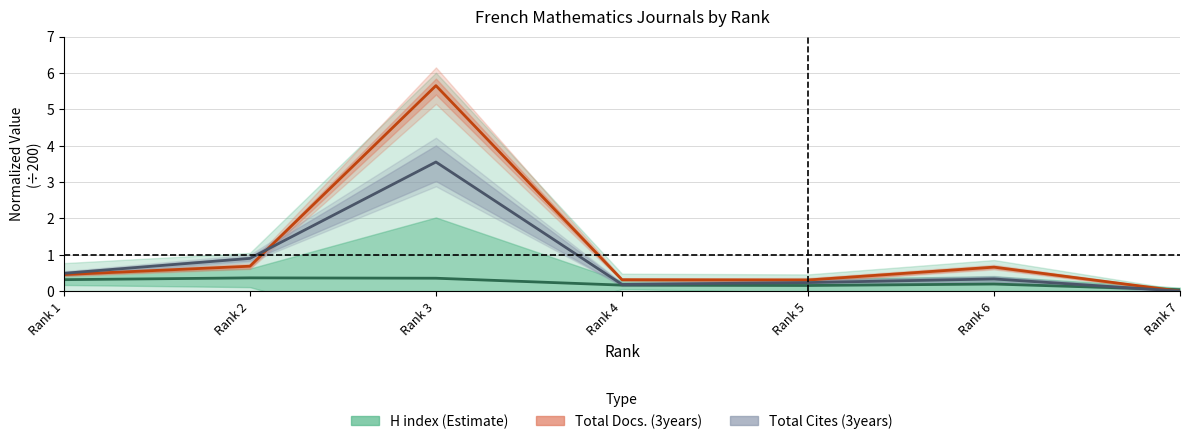

Is it true that H index (normalized) equals 0.5 at Rank 2?

False